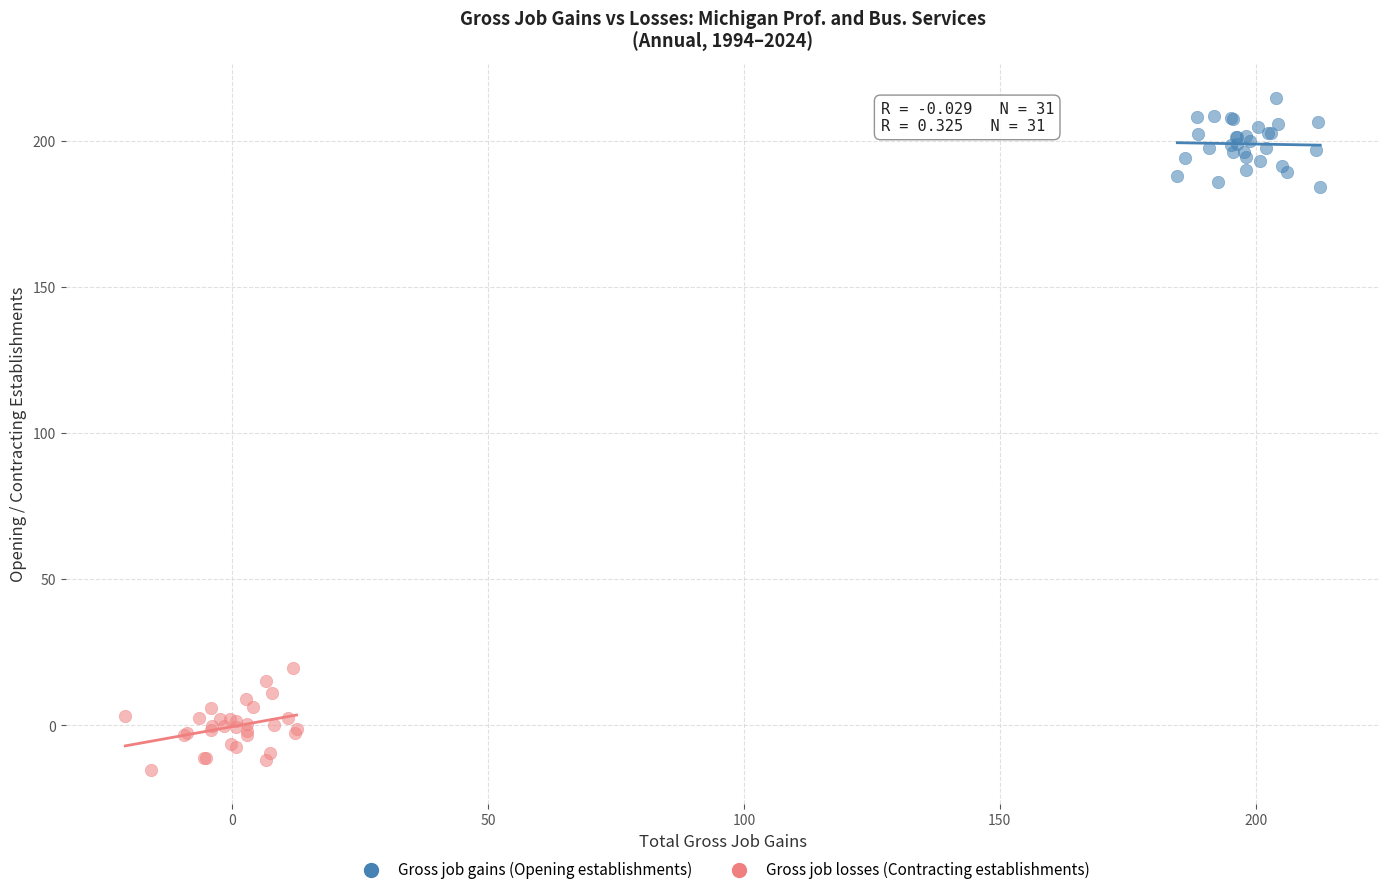

Which series contains the lowest Y value?

Gross job losses (Contracting establishments)